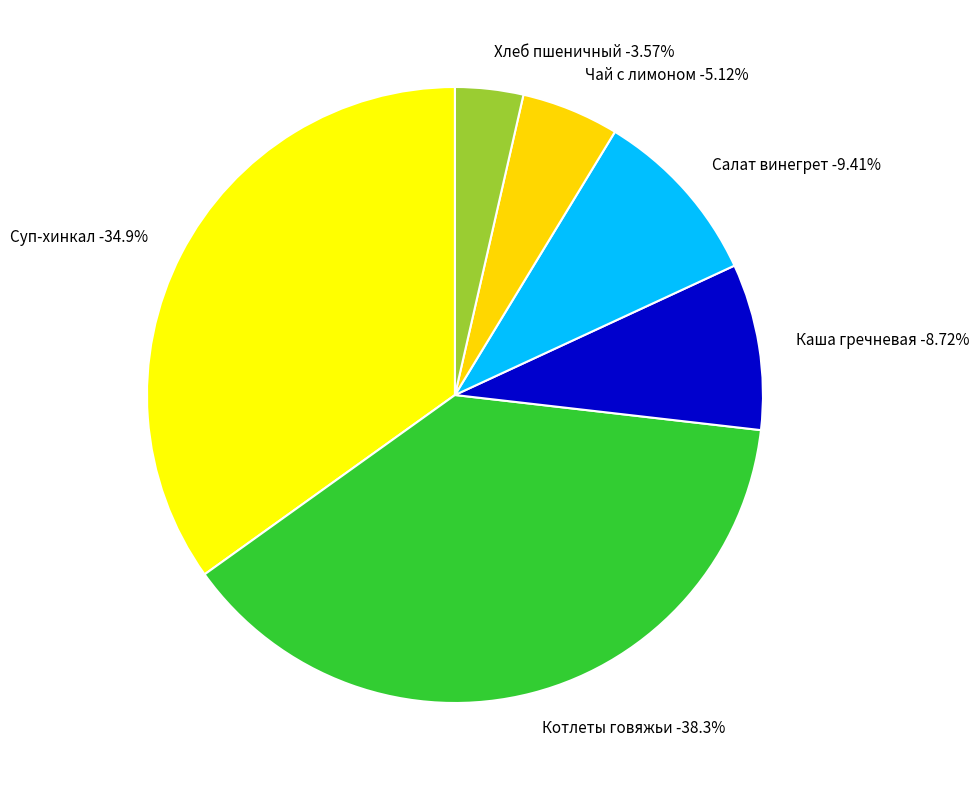

Do Суп-хинкал and Котлеты говяжьи together represent more than half of the pie?

Yes